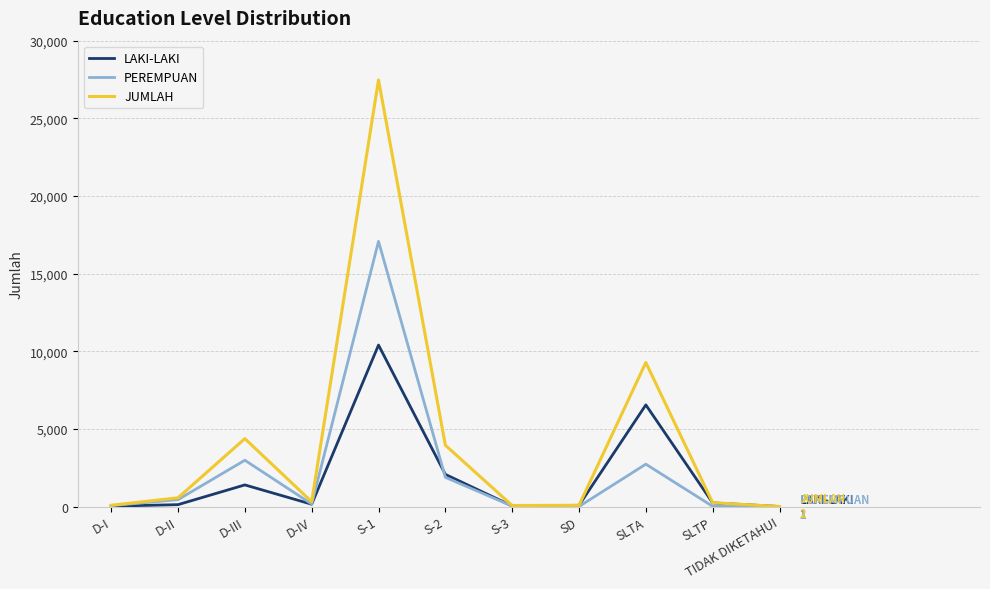

True or false: PEREMPUAN has more than 1 points higher than both neighbors.

True